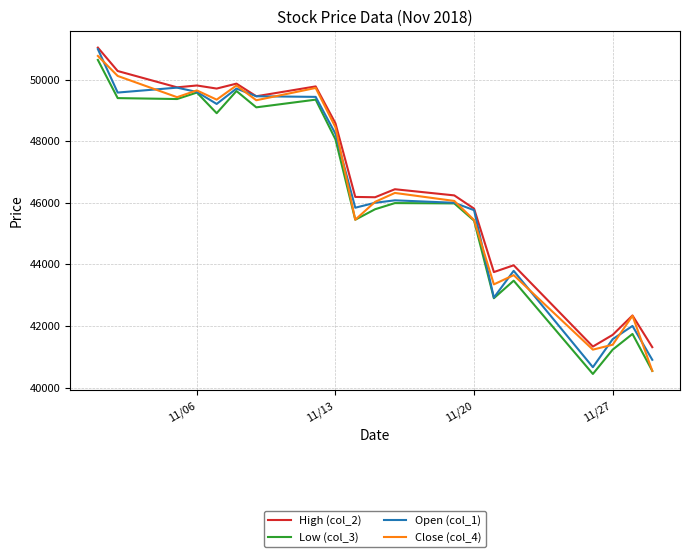

At how many categories does at least one series exceed 46645?

9